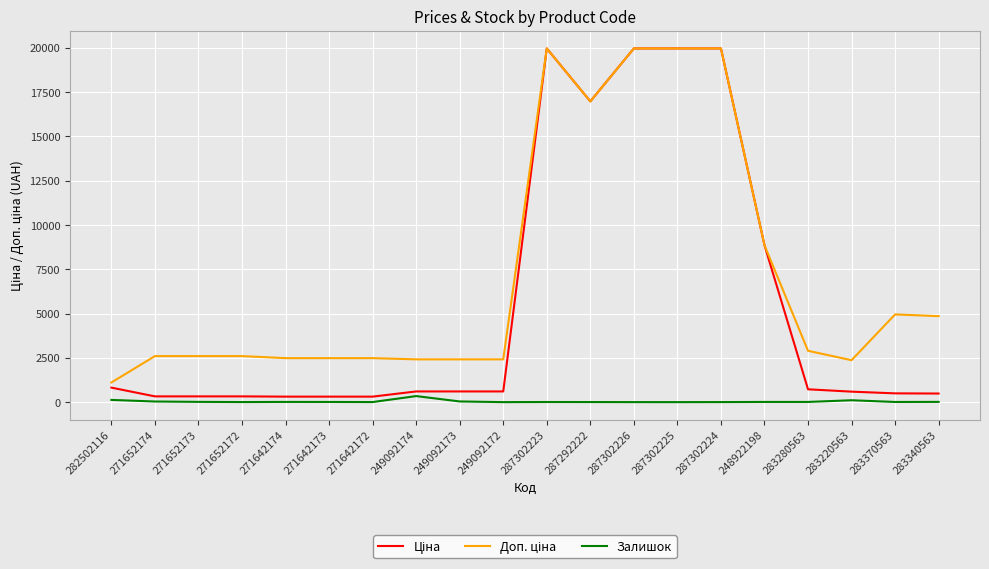

What is the difference between the maximum and minimum values in the Залишок series?

341.0